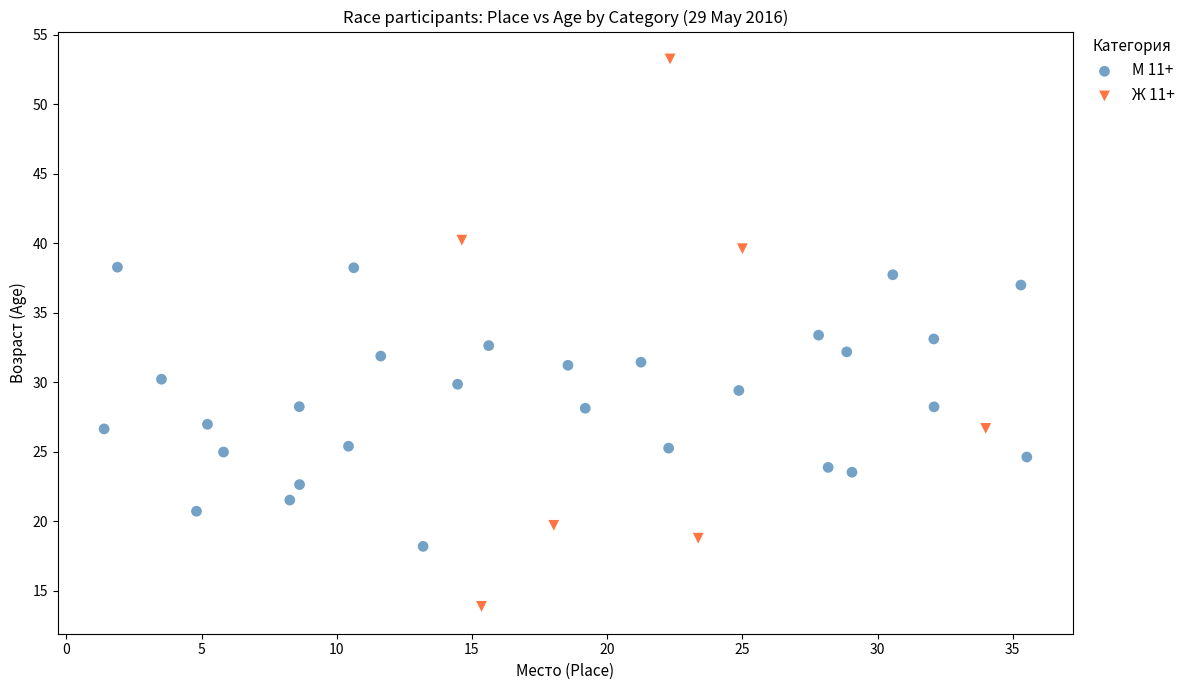

Which series has the largest Y range (max minus min)?

Ж 11+